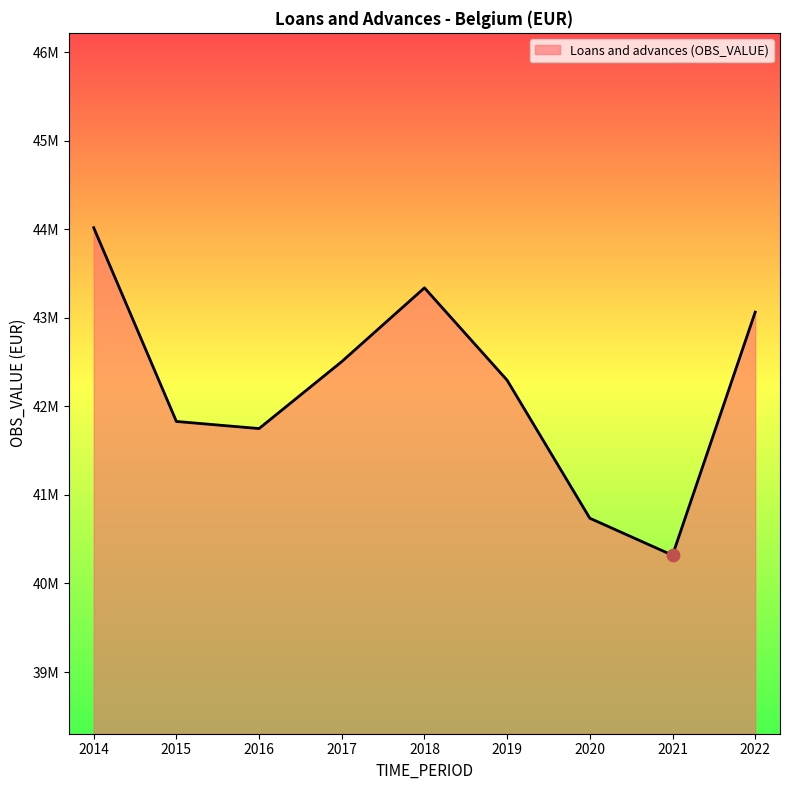

Is this an area chart (filled region under the line)?

Yes